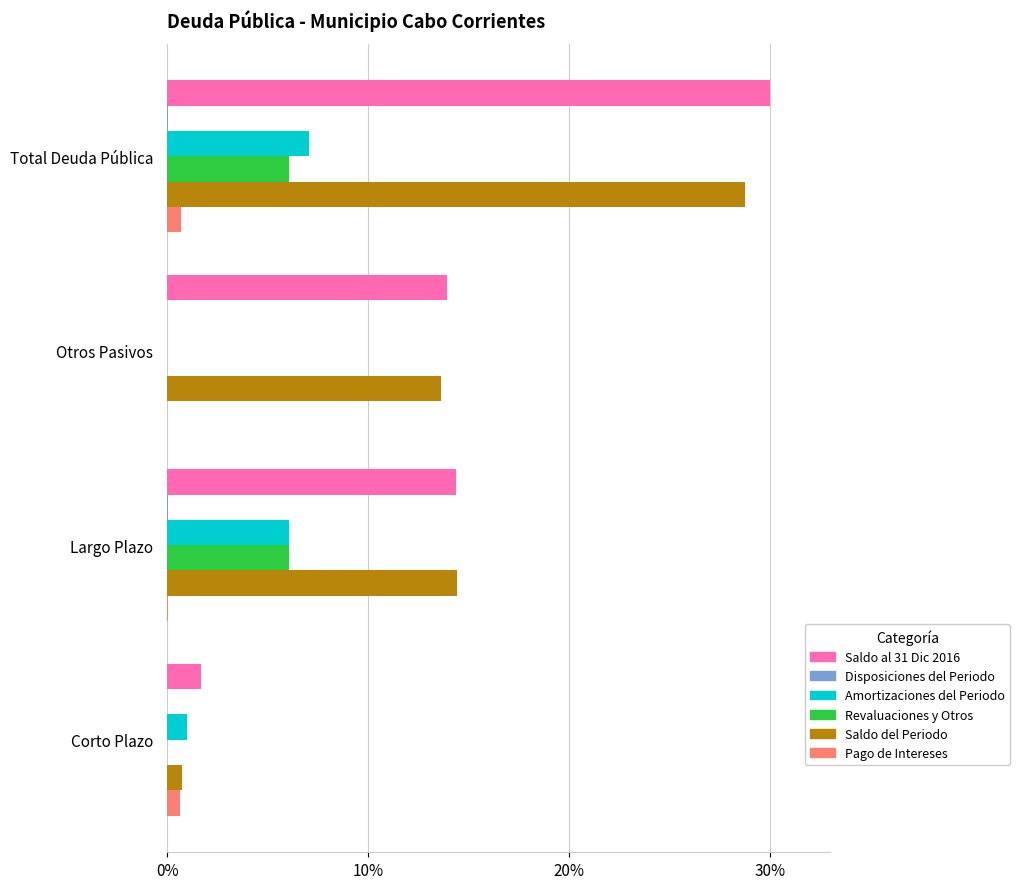

At which category is the sum across all series the highest?

Total Deuda Pública